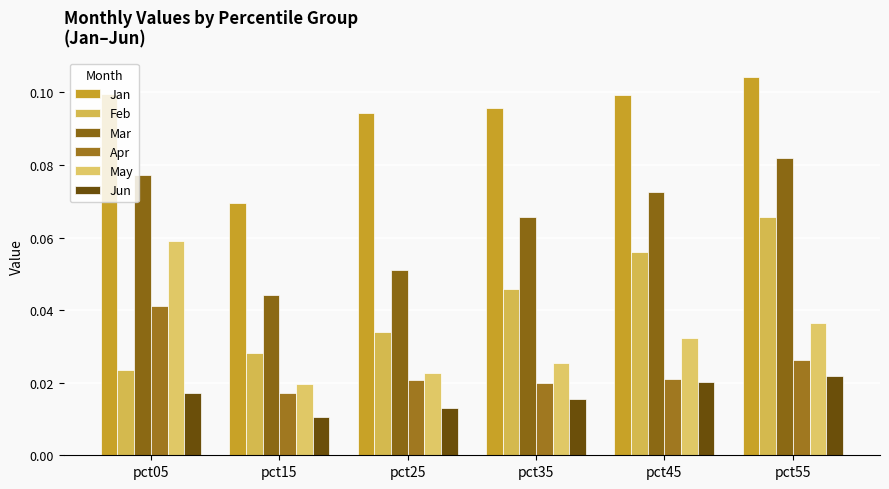

Rank the series at pct15 from lowest to highest value.

Jun, Apr, May, Feb, Mar, Jan